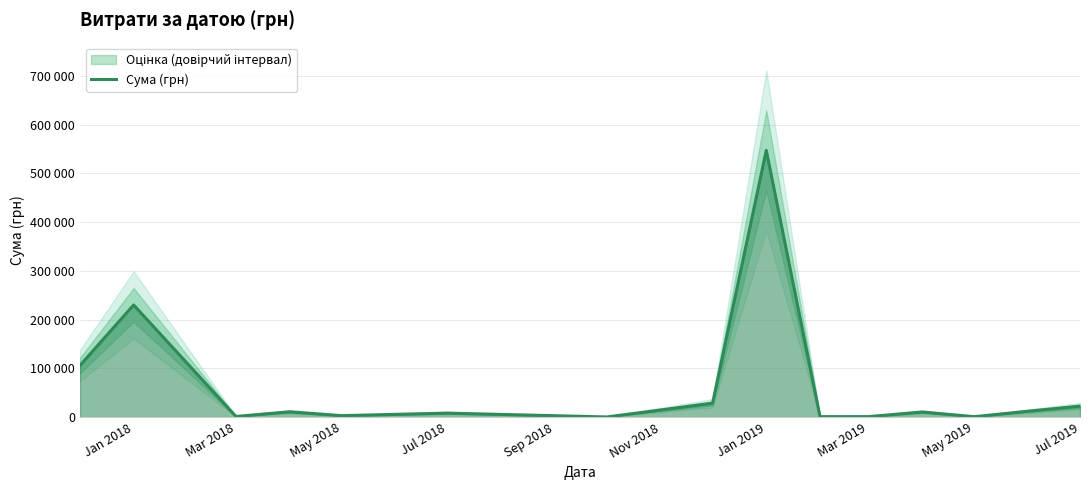

The chart shows a value of 802474.1 at Jan 2019. True or false?

False